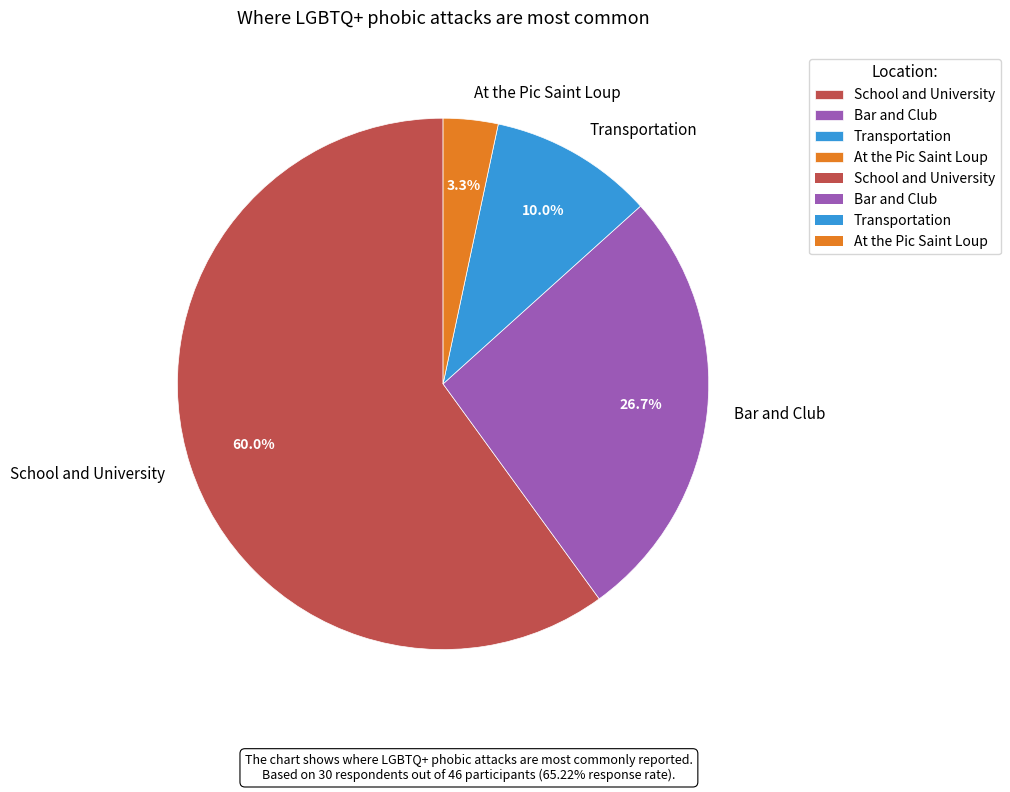

What percentage is the Bar and Club slice, to the nearest percent?

27%